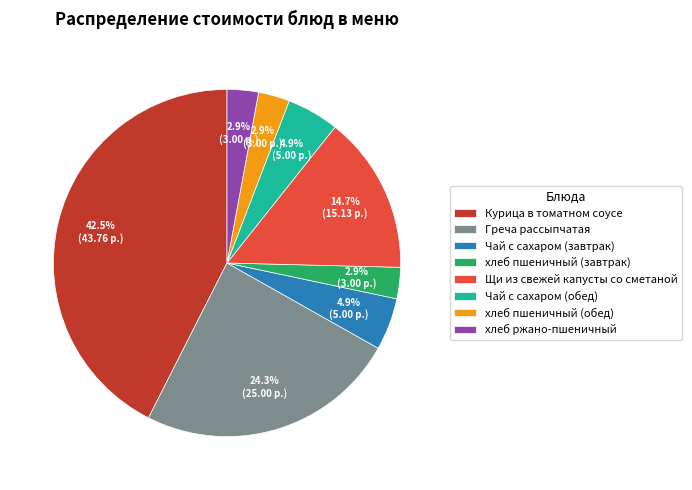

To the nearest percent, what percentage of the pie is Щи из свежей капусты со сметаной?

15%